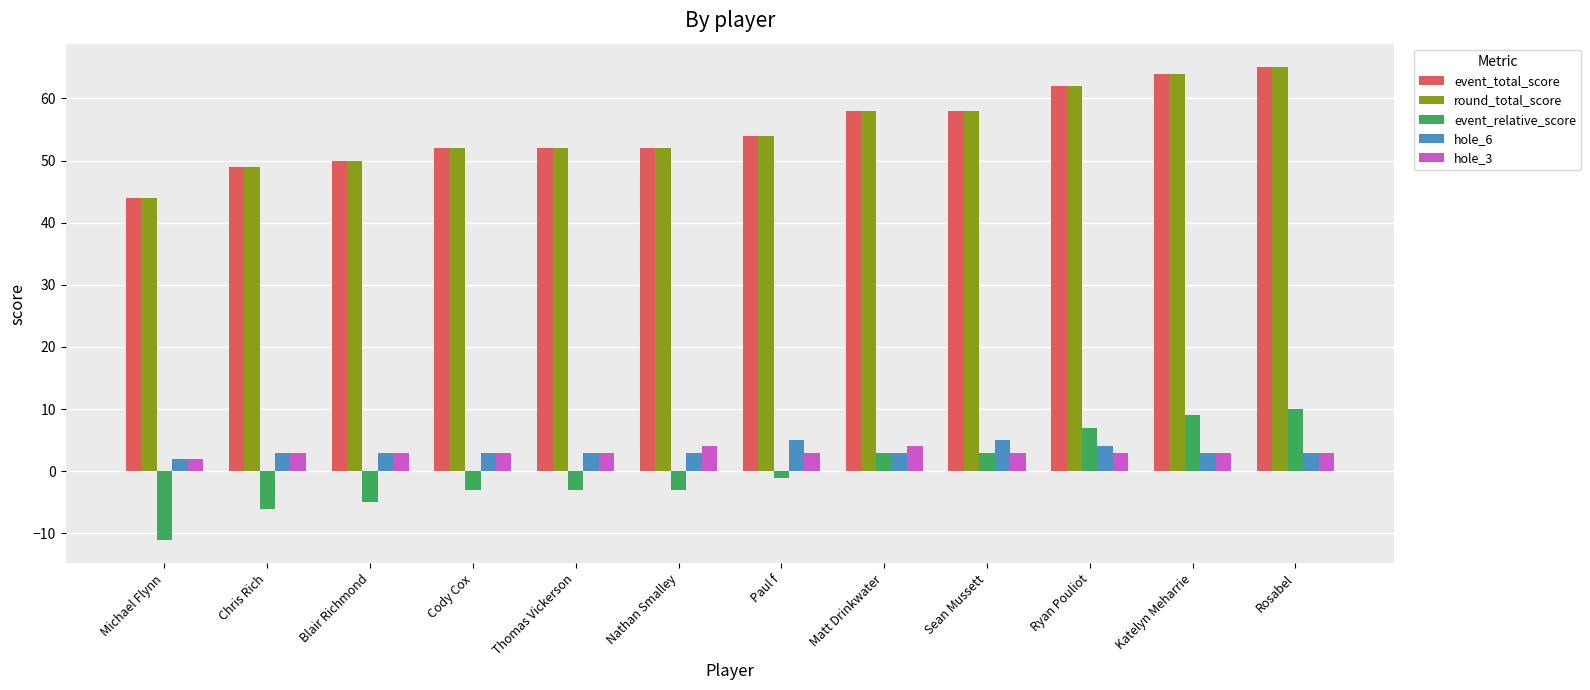

Reading right to left, extract all data points from this chart.

event_total_score: 65	64	62	58	58	54	52	52	52	50	49	44
round_total_score: 65	64	62	58	58	54	52	52	52	50	49	44
event_relative_score: 10	9	7	3	3	-1	-3	-3	-3	-5	-6	-11
hole_6: 3	3	4	5	3	5	3	3	3	3	3	2
hole_3: 3	3	3	3	4	3	4	3	3	3	3	2